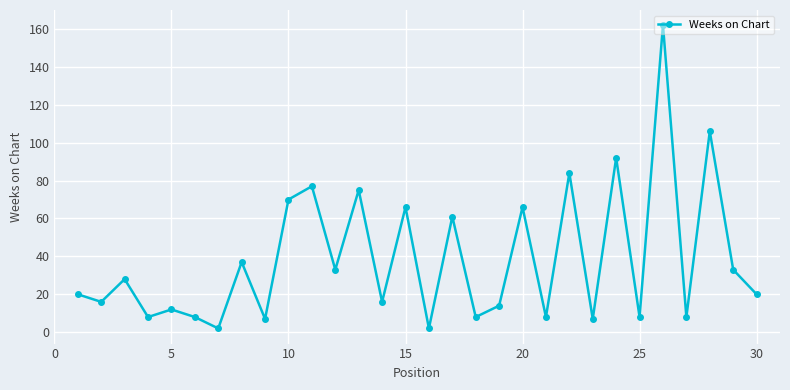

How many interior local valleys (lower than both neighbors) does the data have?

12